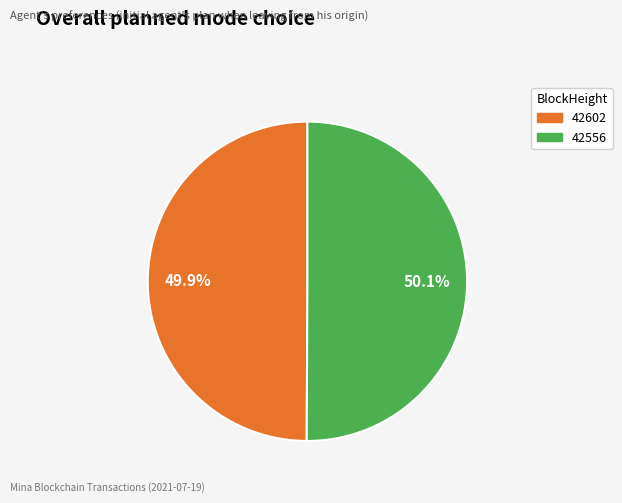

What percentage is NOT represented by 42556?

49.9%